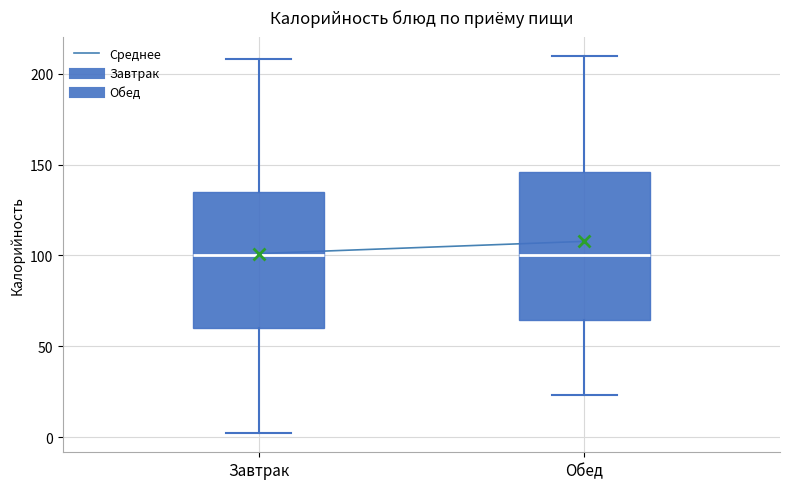

Where does the lower whisker of the box for Обед end on the y-axis? The values are not printed on the chart, so give them approximately, as read against the axis.

25